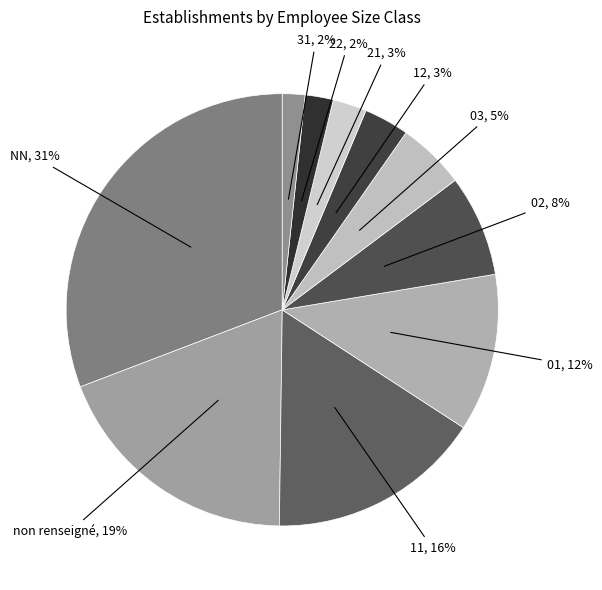

Do 03 and 01 together represent more than half of the pie?

No